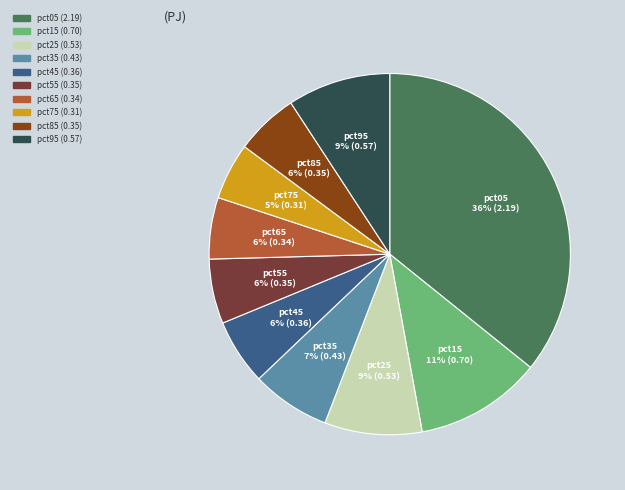

To the nearest percent, what percentage of the pie is pct25?

9%